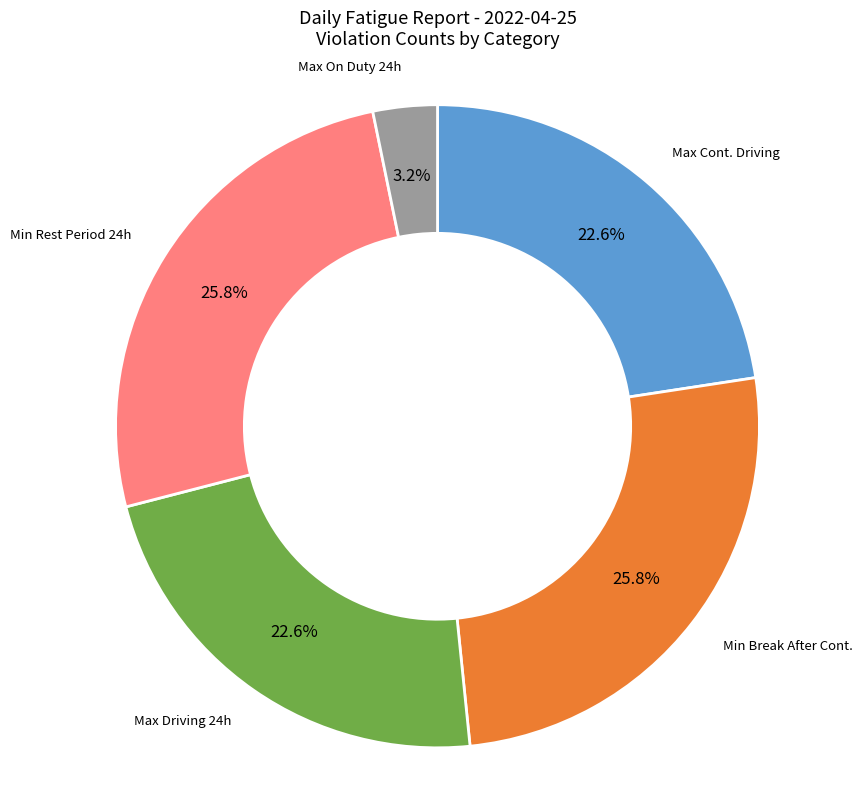

To the nearest percent, what is the average slice percentage?

20%